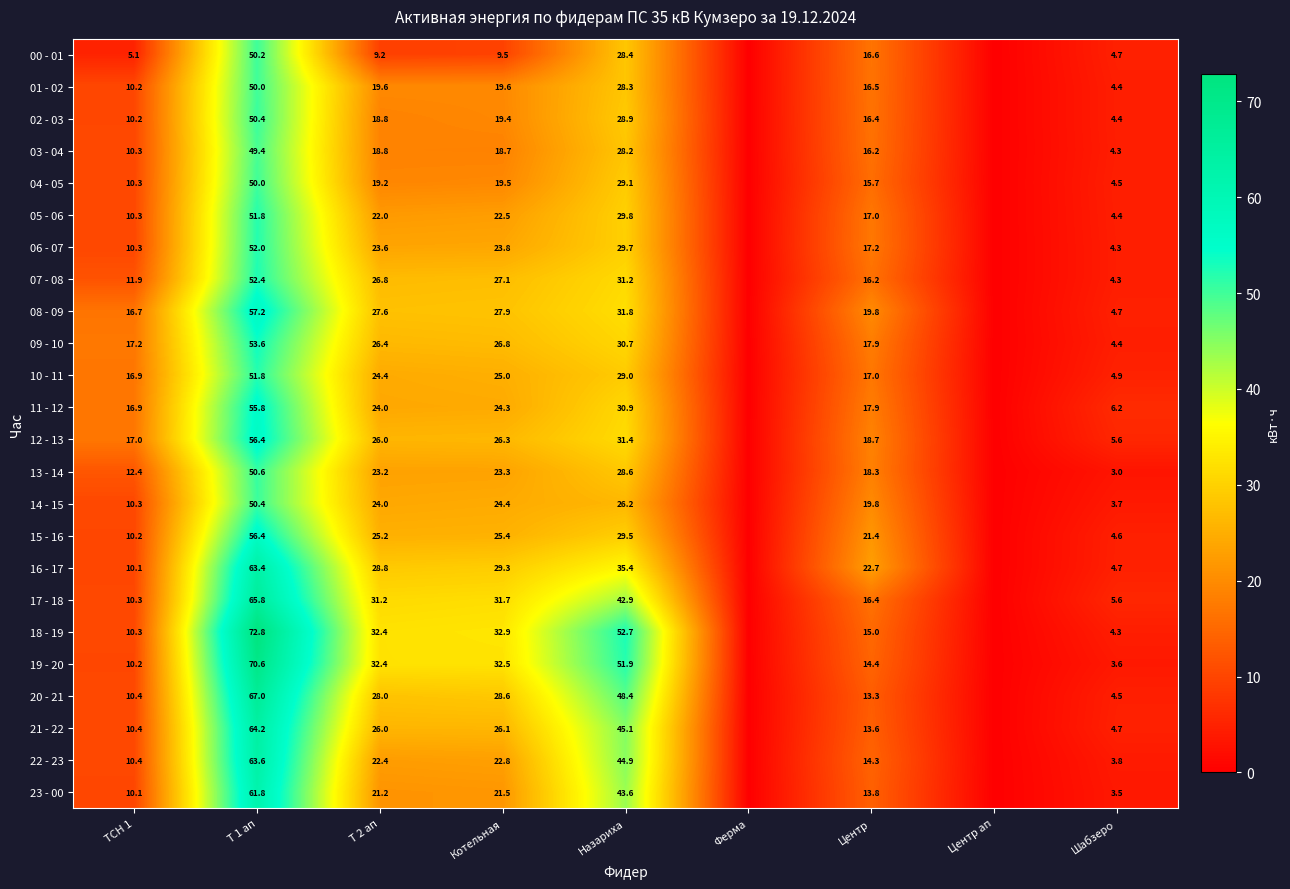

The value of 10 - 11 at Т 1 ап is 51.8. True or false?

True